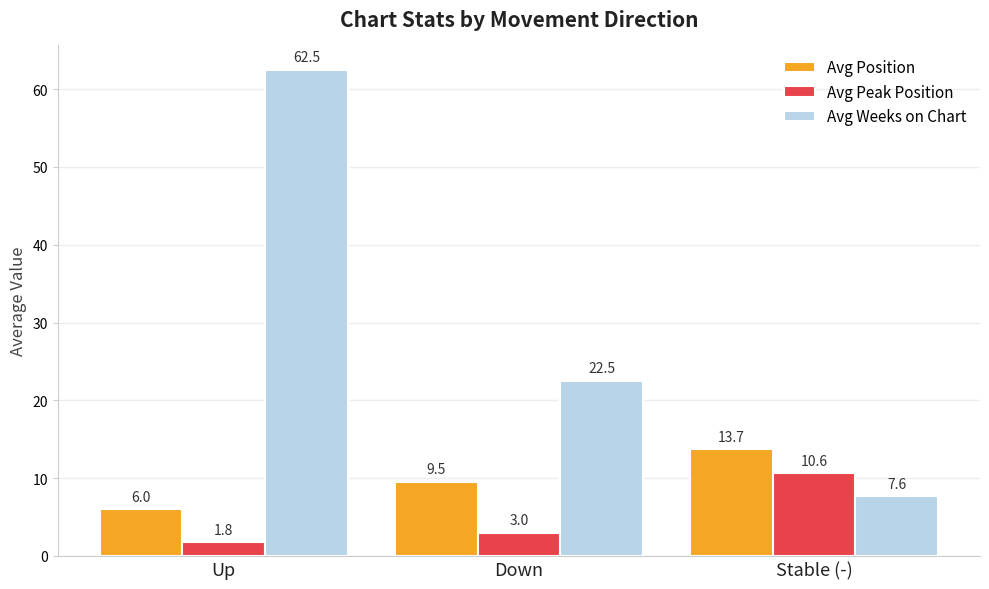

Rank the series by their average value, from highest to lowest.

Avg Weeks on Chart, Avg Position, Avg Peak Position